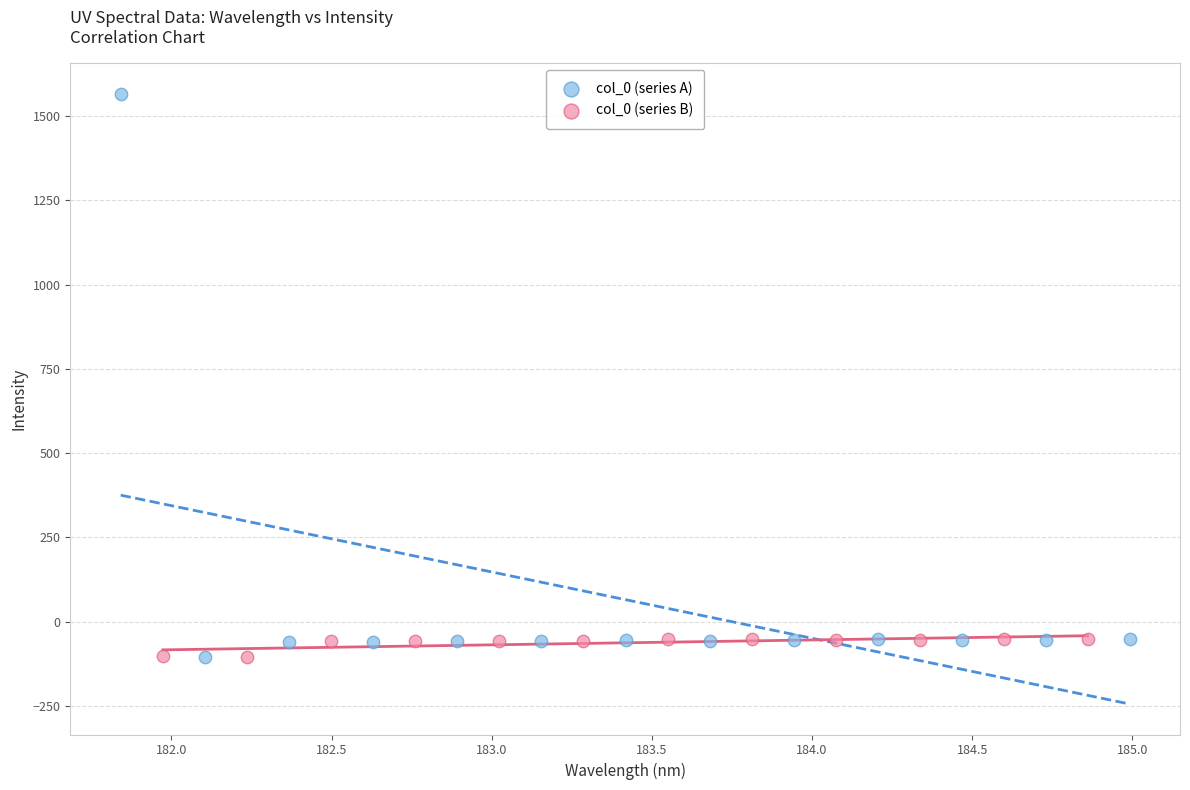

What are all the series names shown in the legend?

col_0 (series A), col_0 (series B)